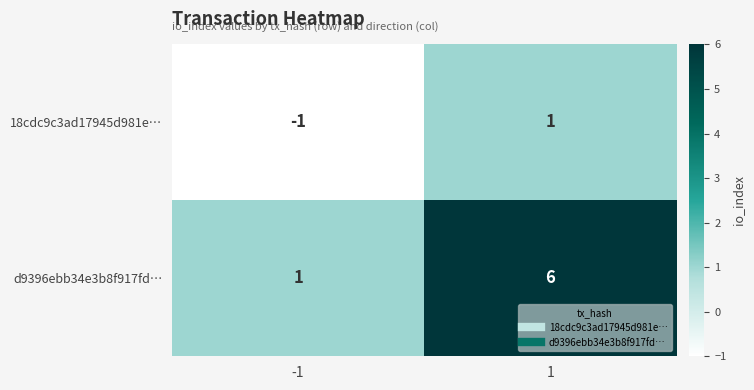

List the series in order of their peak value, highest first.

d9396ebb34e3b8f917fd…, 18cdc9c3ad17945d981e…